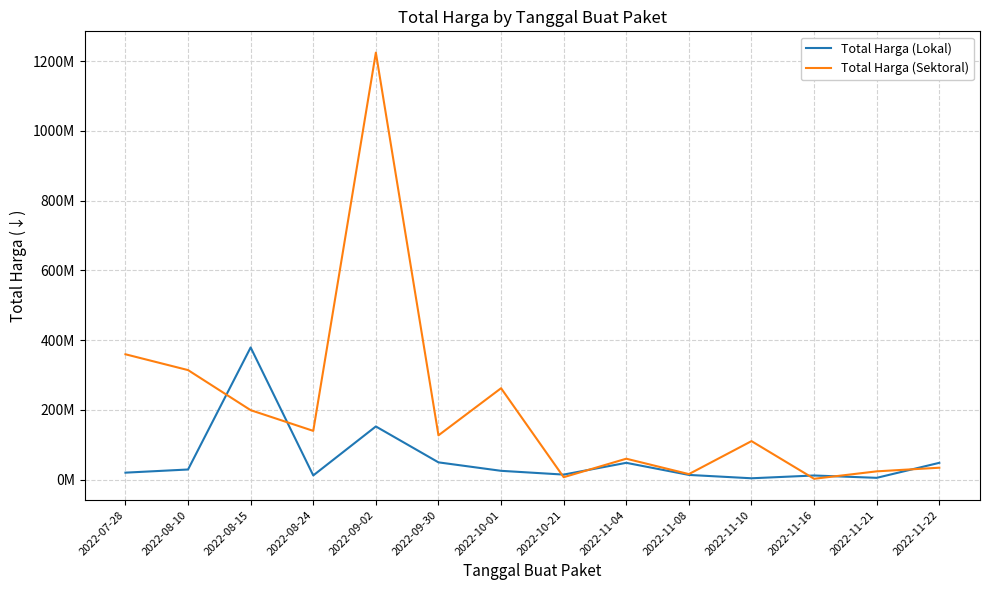

At which label does Total Harga (Lokal) first exceed 25200000?

2022-08-10